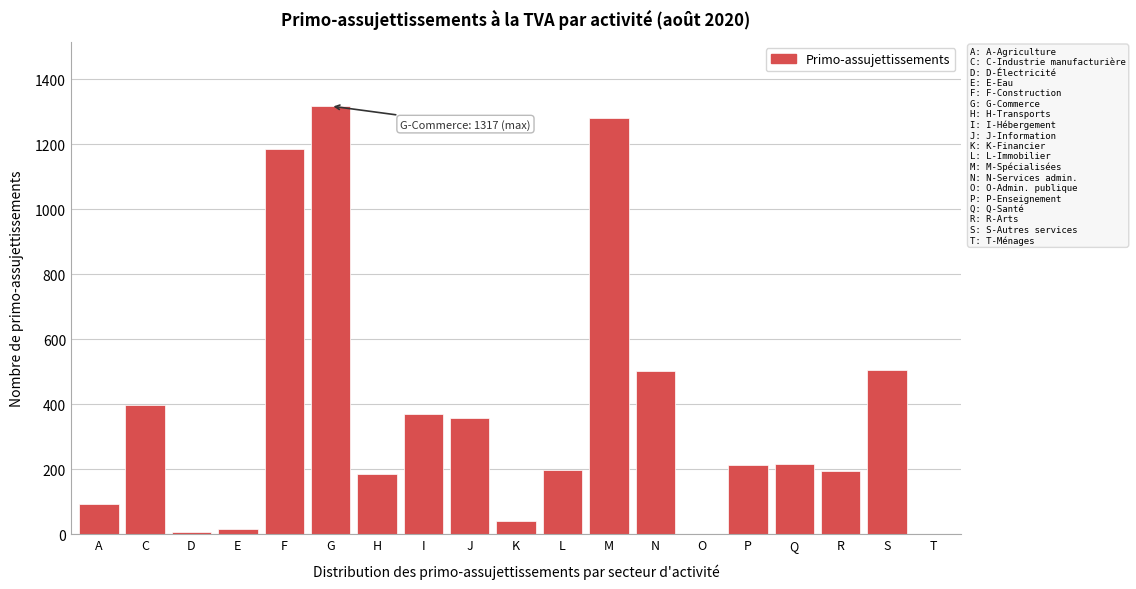

True or false: the data shows 187 at H.

True